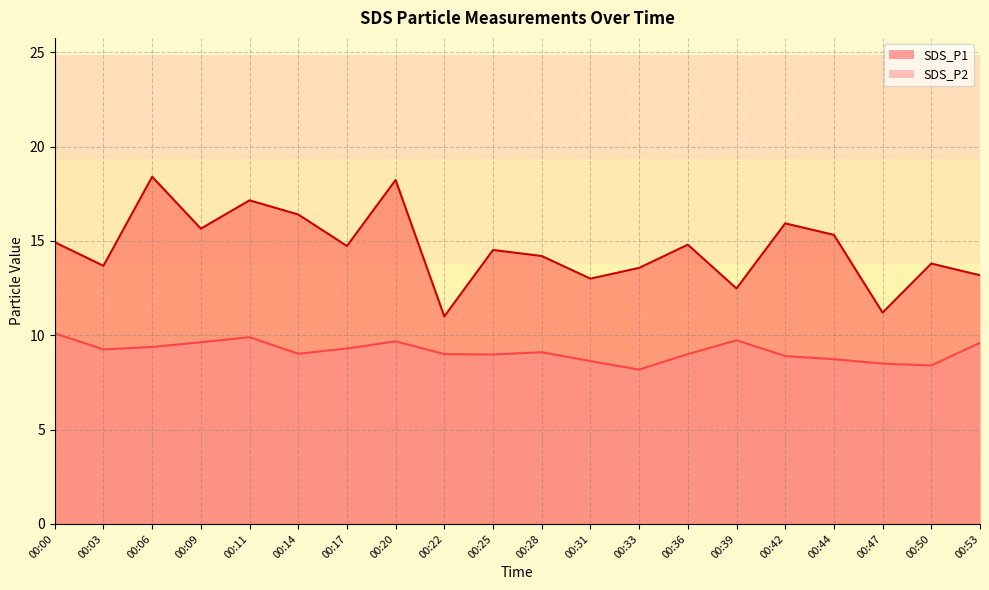

At how many categories does at least one series exceed 17?

3